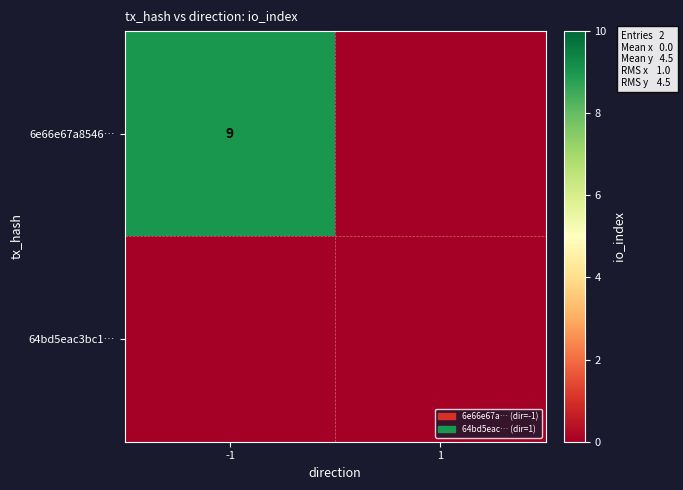

True or false: 6e66e67a8546… has a value of 9 at -1.

True